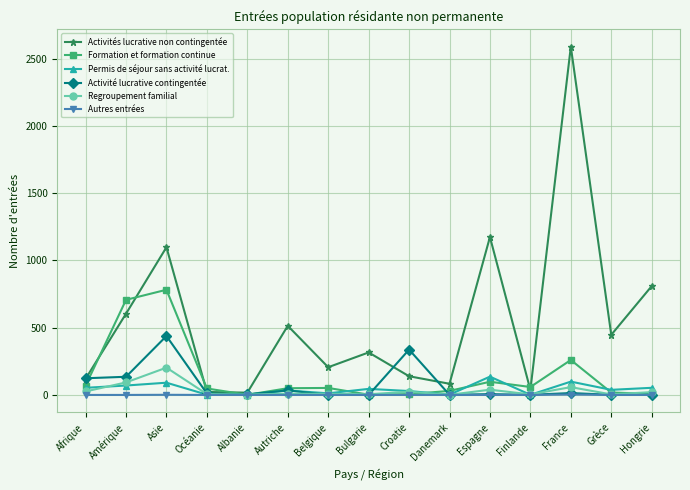

Where is Formation et formation continue nearest to the value 391?

France